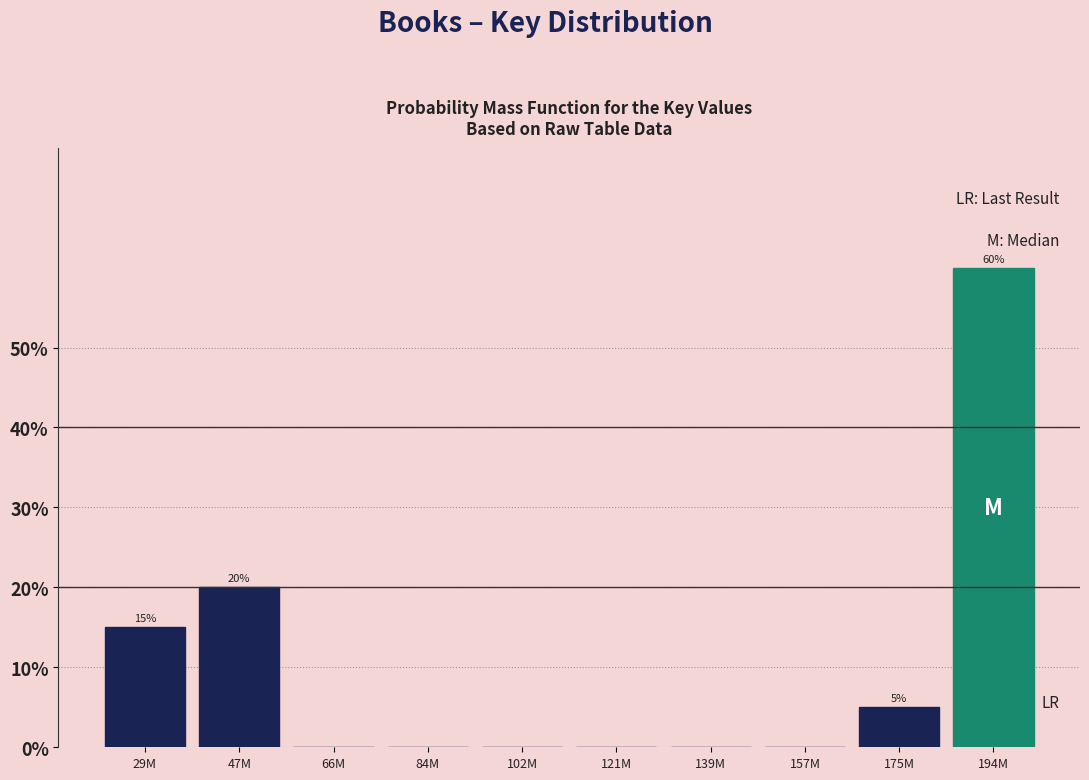

Reading left to right, list all the values displayed in this chart.

29M=15	47M=20	66M=0	84M=0	102M=0	121M=0	139M=0	157M=0	175M=5	194M=60